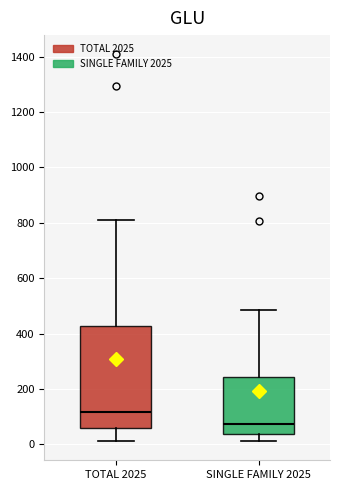

Reading left to right, read every box against the y-axis: the position of its median line, the range the box covers, and the ends of its whiskers. The values are not printed on the chart, so give them approximately, as read against the axis.

TOTAL 2025: median 120, box 60 to 420, whiskers 20 to 820
SINGLE FAMILY 2025: median 80, box 40 to 240, whiskers 20 to 480